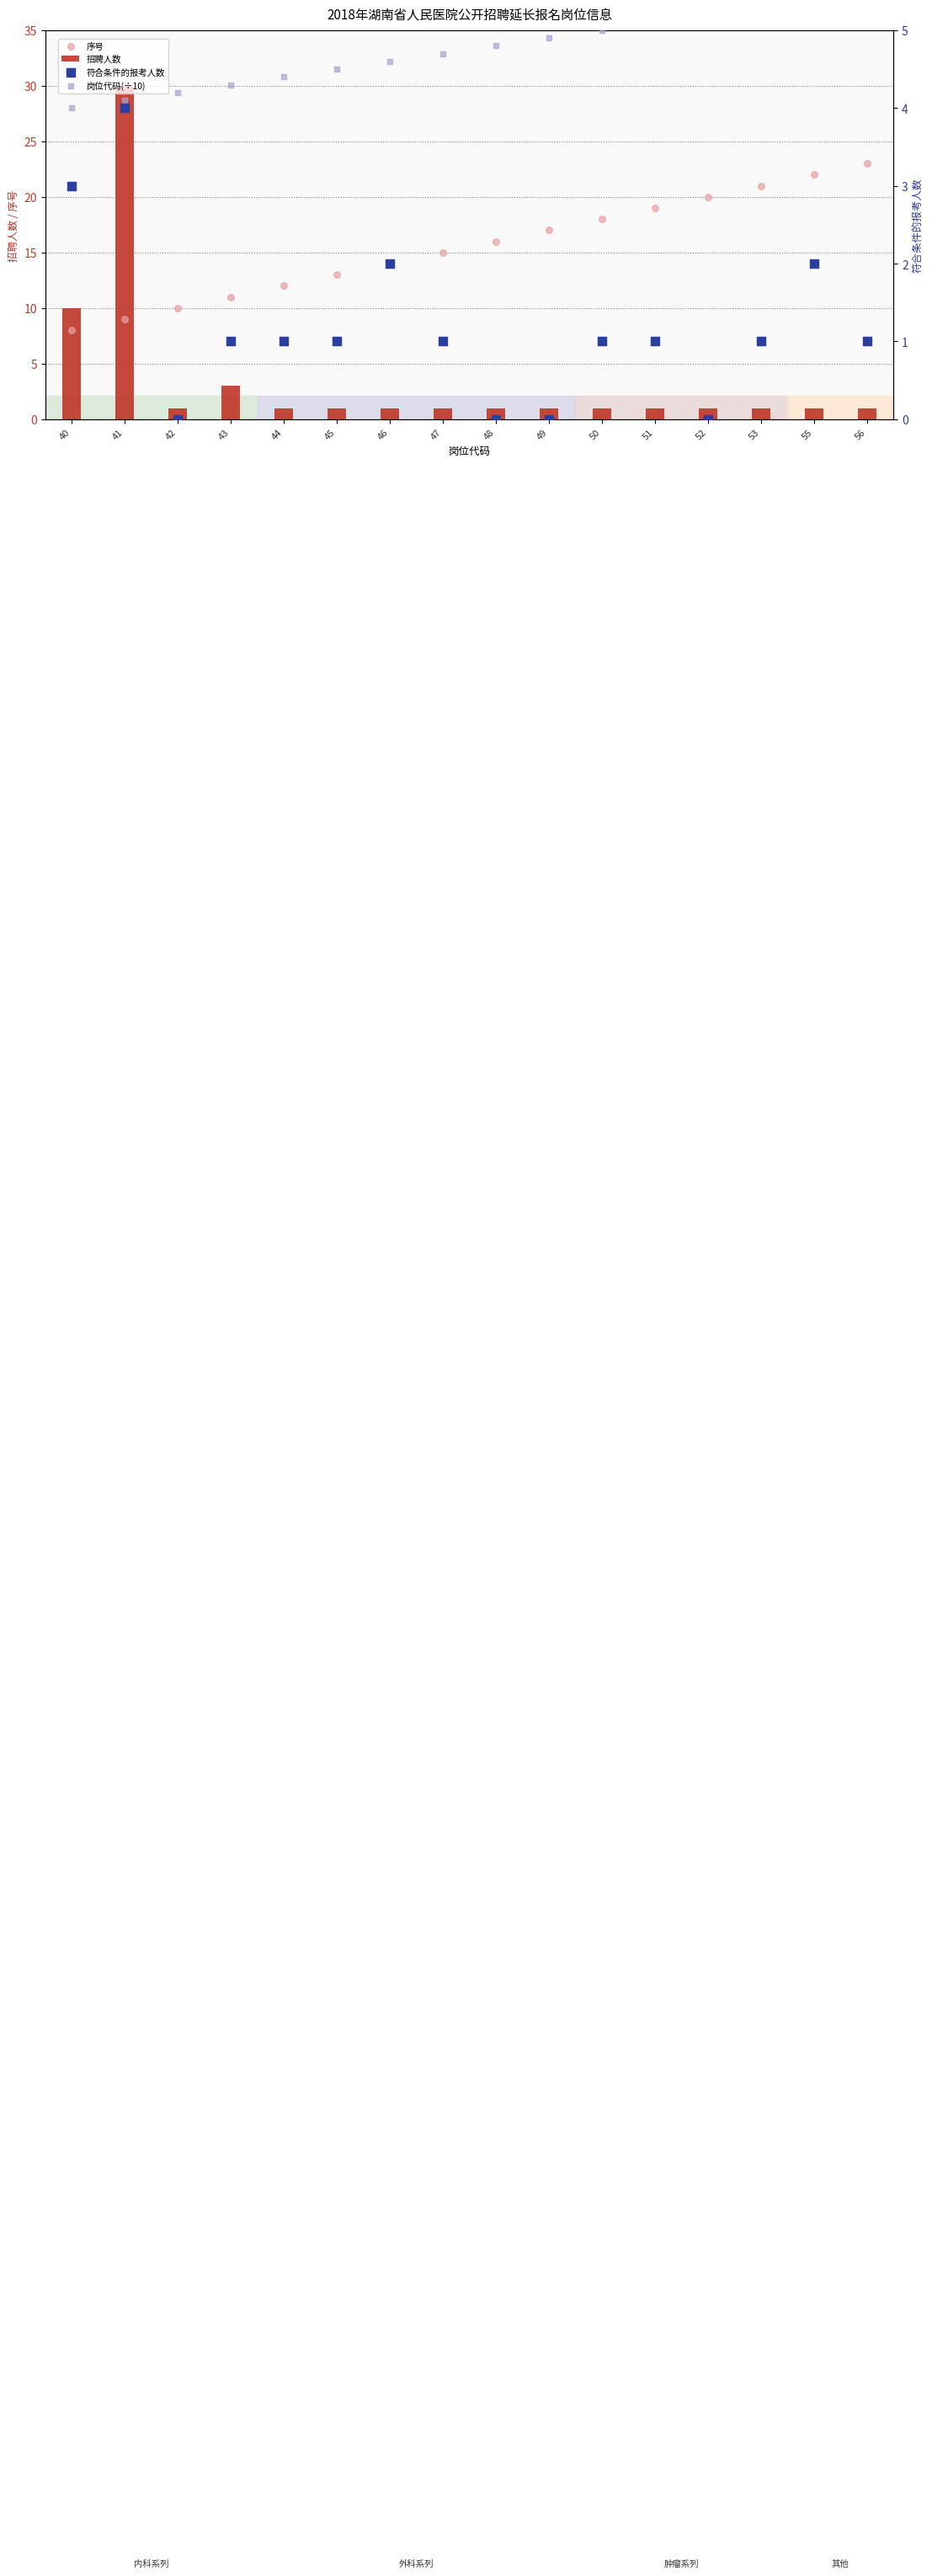

Which series has the largest total across all categories?

序号